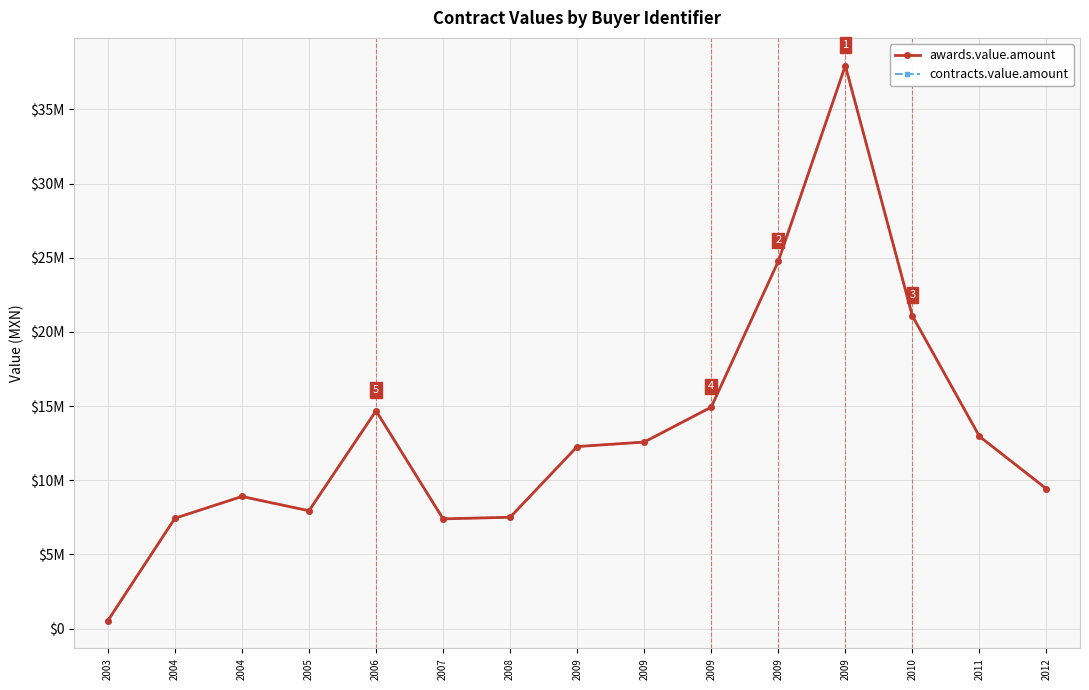

What is the total value across all series at 2012?

18846505.4